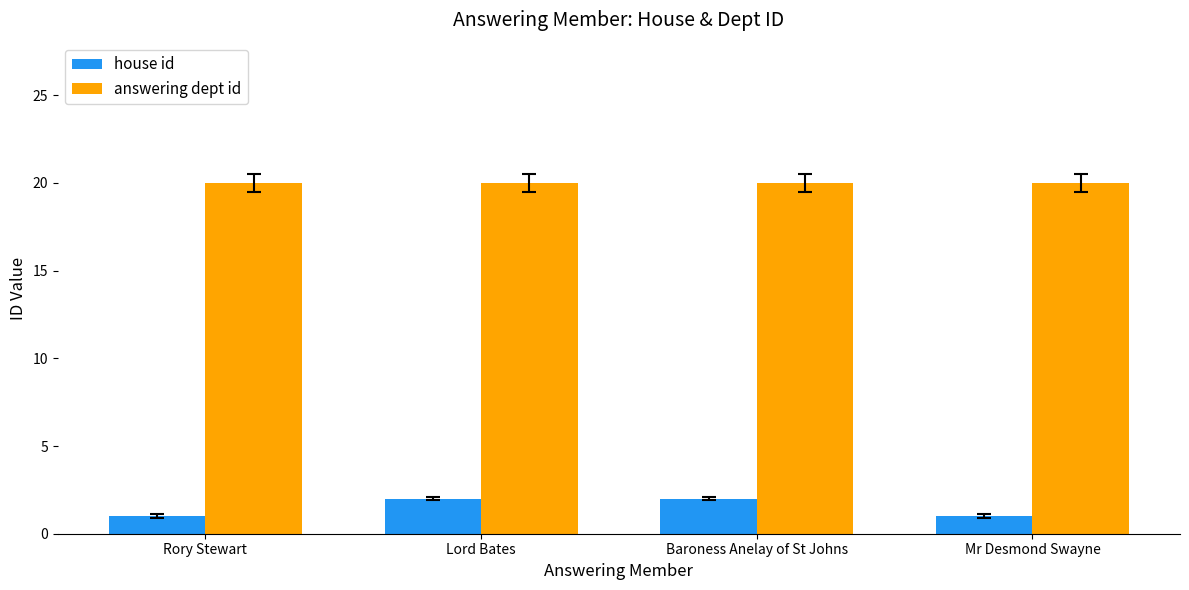

Which series has the largest range (max minus min)?

house id